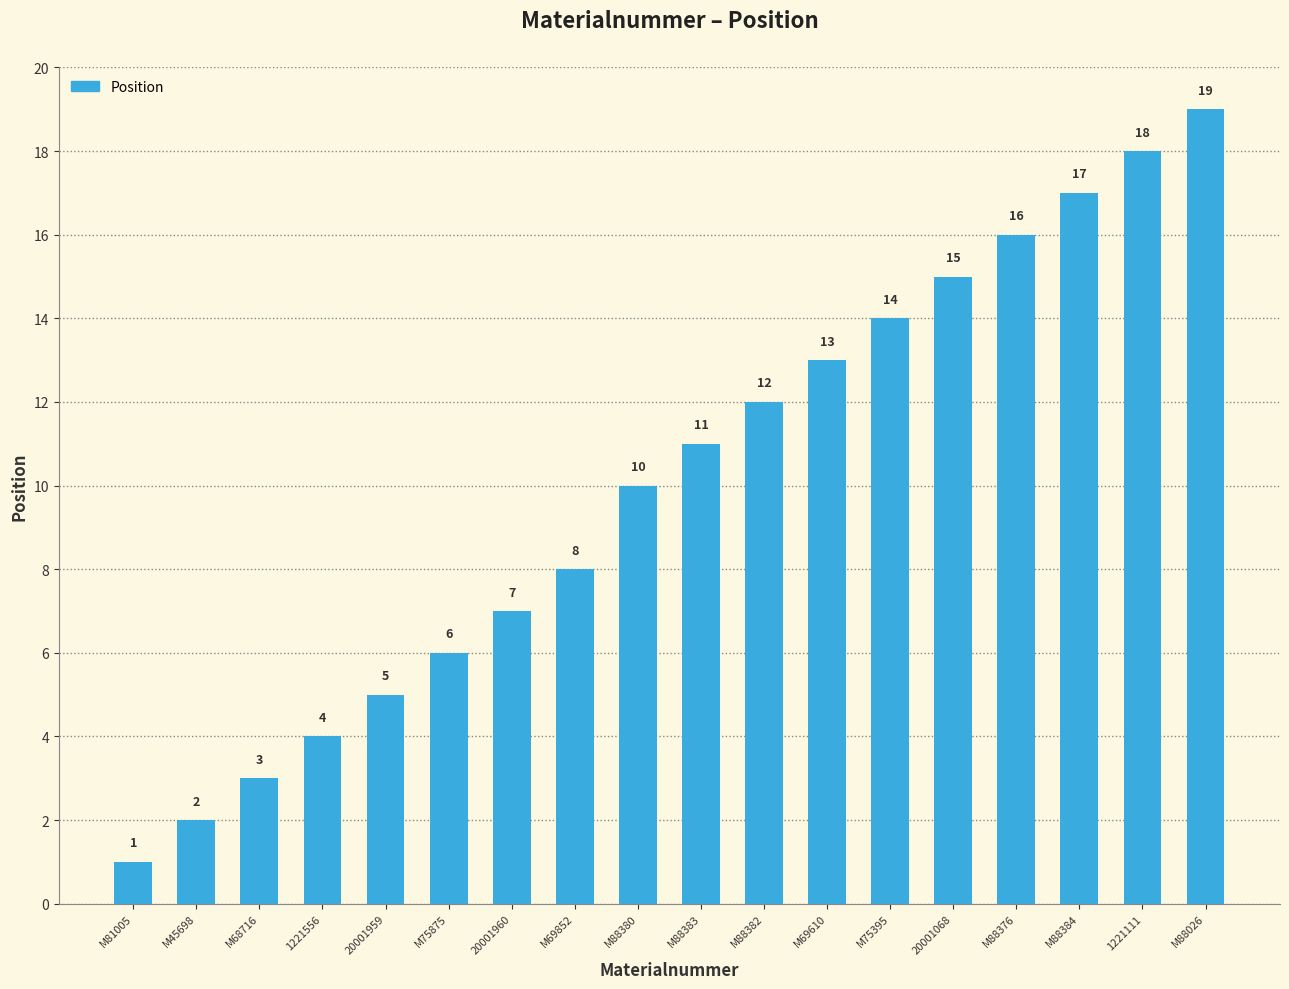

What position from the right is 20001068?

5